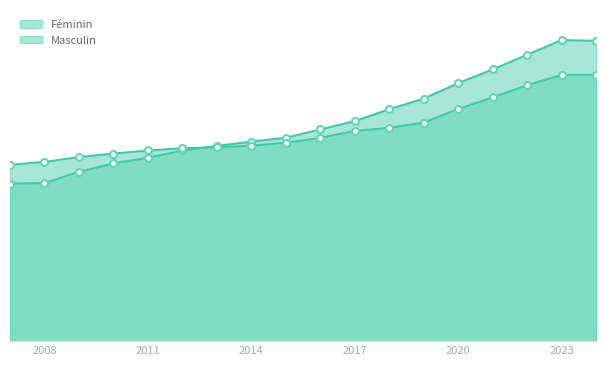

What is the difference between the highest and lowest values at 2012?

141